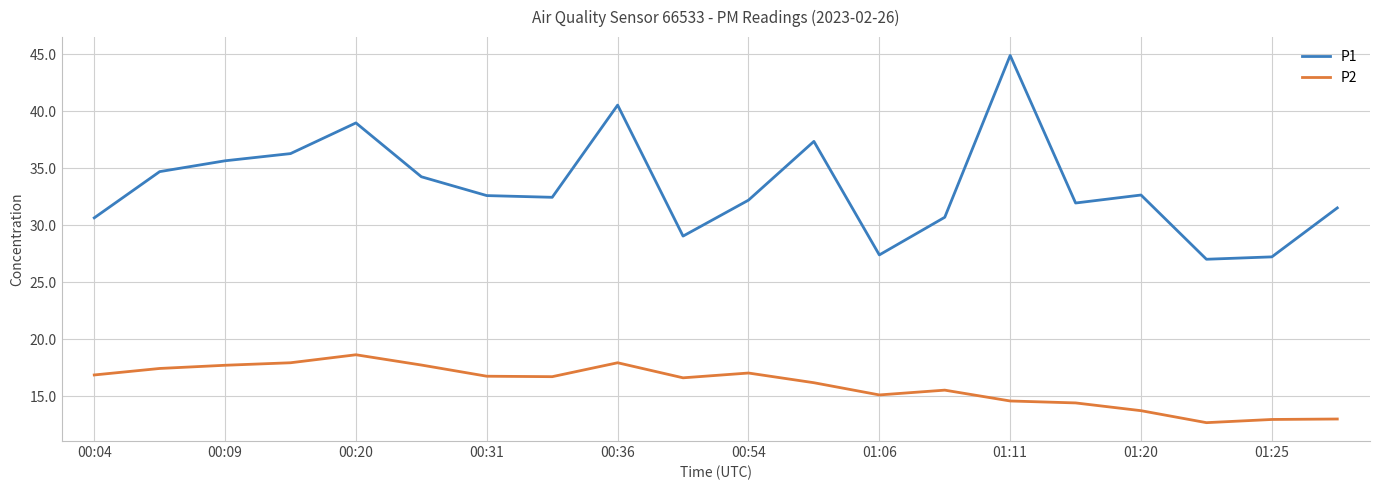

What is the difference between the maximum and minimum values in the P1 series?

17.9